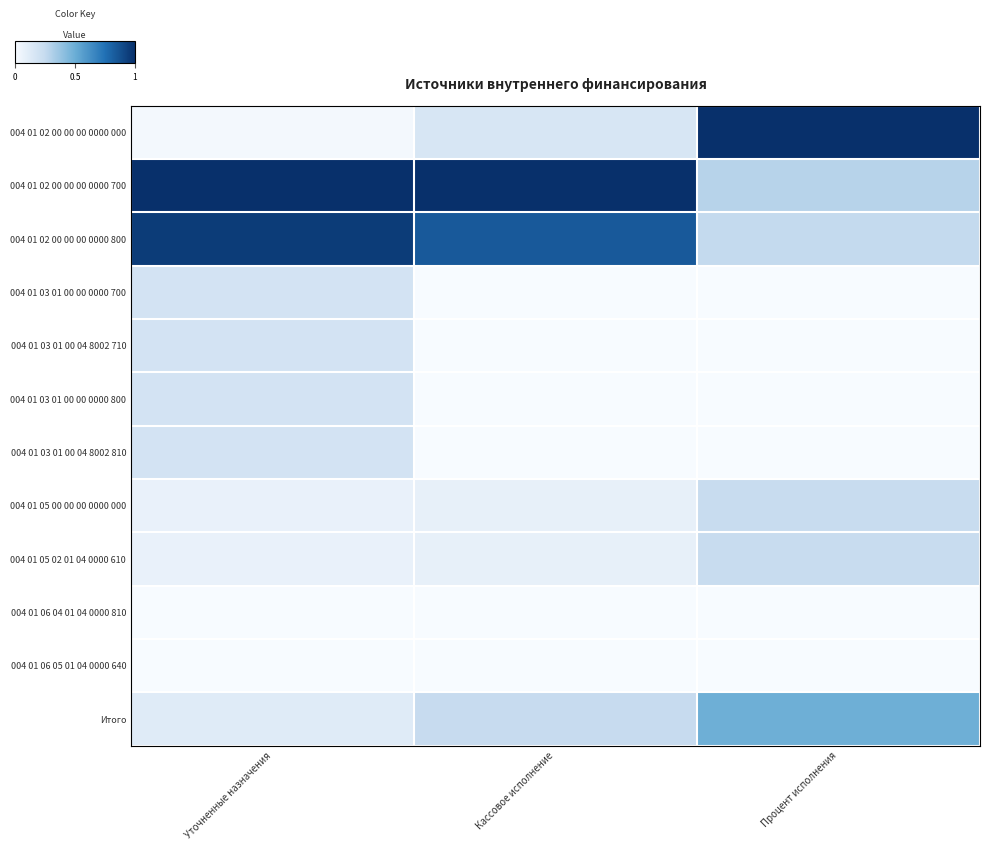

List the series in order of their peak value, lowest first.

004 01 06 04 01 04 0000 810, 004 01 06 05 01 04 0000 640, 004 01 03 01 00 00 0000 700, 004 01 03 01 00 04 8002 710, 004 01 03 01 00 00 0000 800, 004 01 03 01 00 04 8002 810, 004 01 05 00 00 00 0000 000, 004 01 05 02 01 04 0000 610, Итого, 004 01 02 00 00 00 0000 800, 004 01 02 00 00 00 0000 000, 004 01 02 00 00 00 0000 700